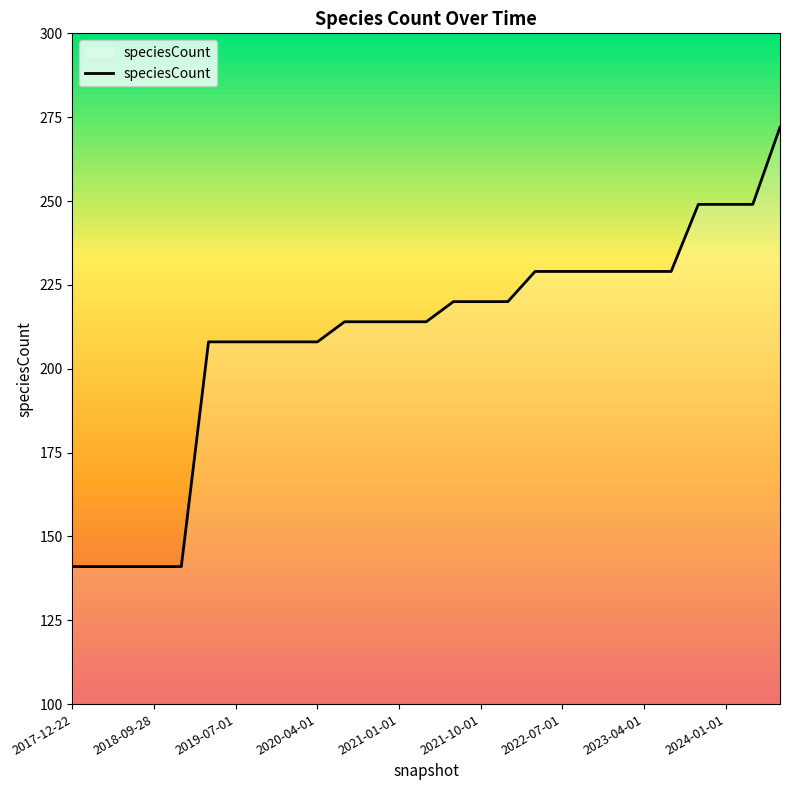

How many lines are shown in the chart?

1